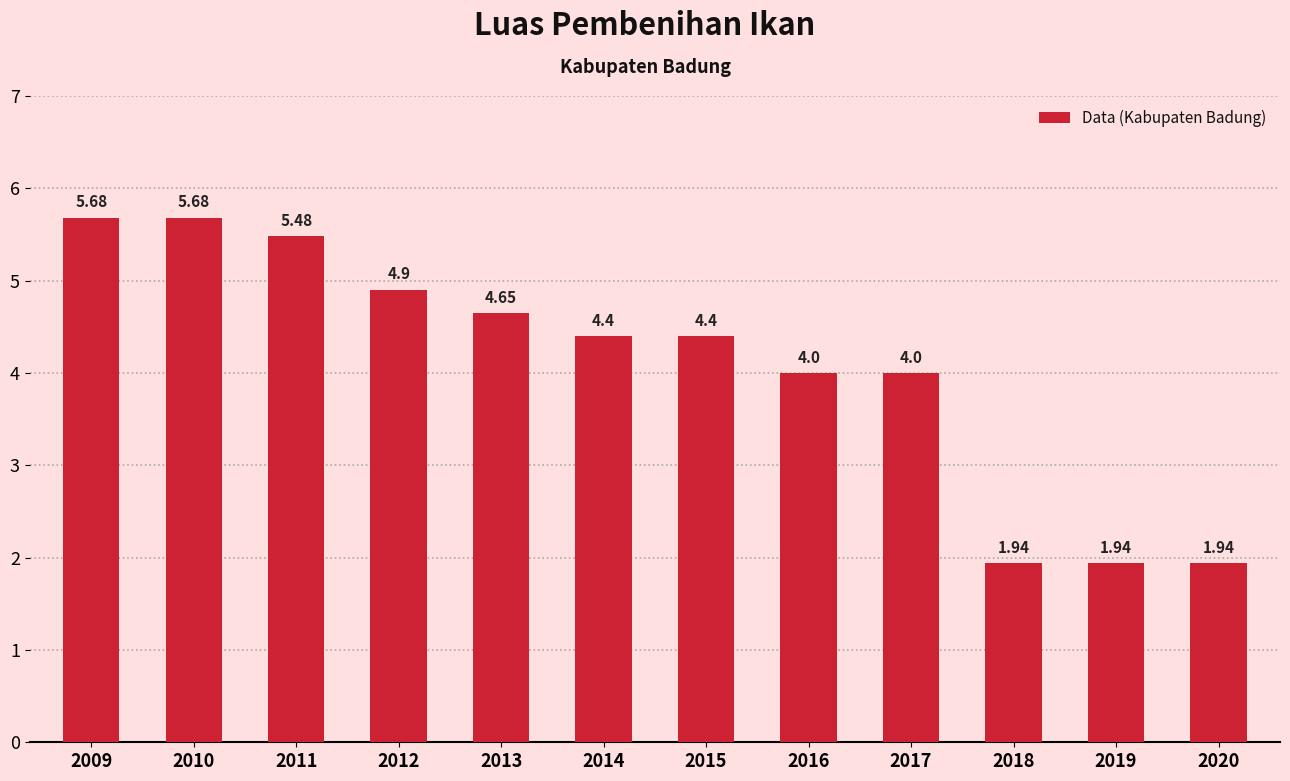

What is the difference between the maximum and minimum values?

3.7